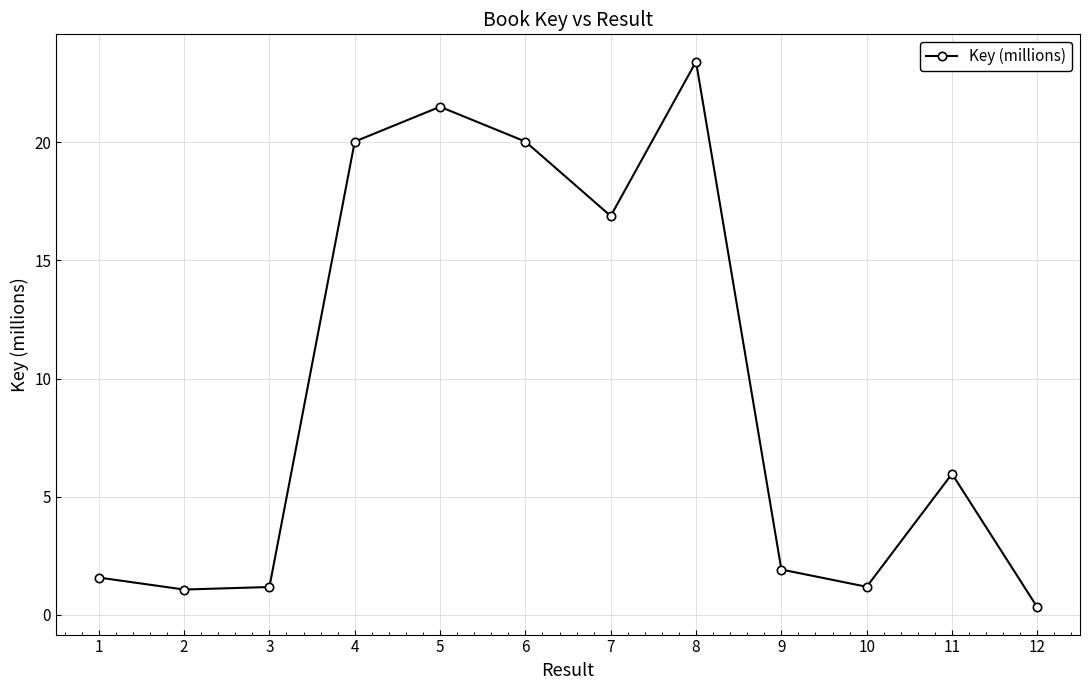

The chart shows a value of 2.9 at 9. True or false?

False